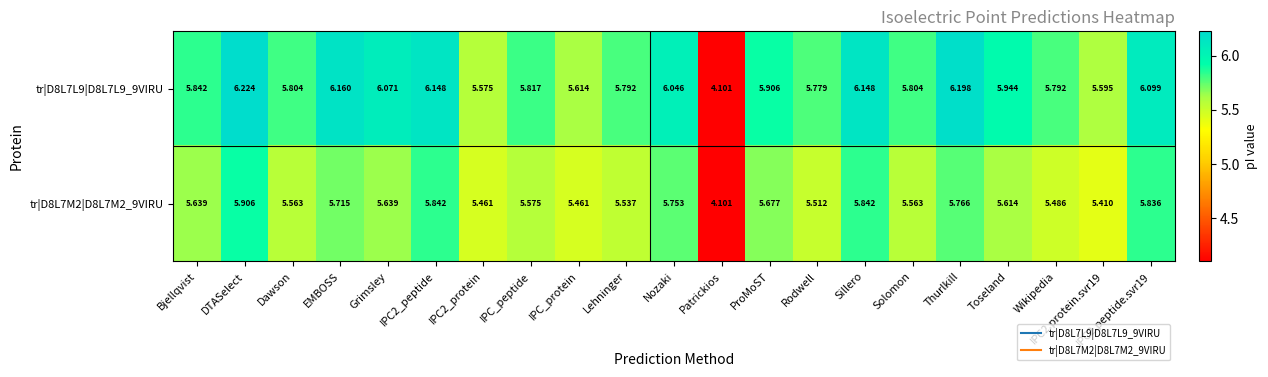

Is the value of tr|D8L7M2|D8L7M2_9VIRU at Lehninger greater than the value of tr|D8L7L9|D8L7L9_9VIRU at Toseland?

No